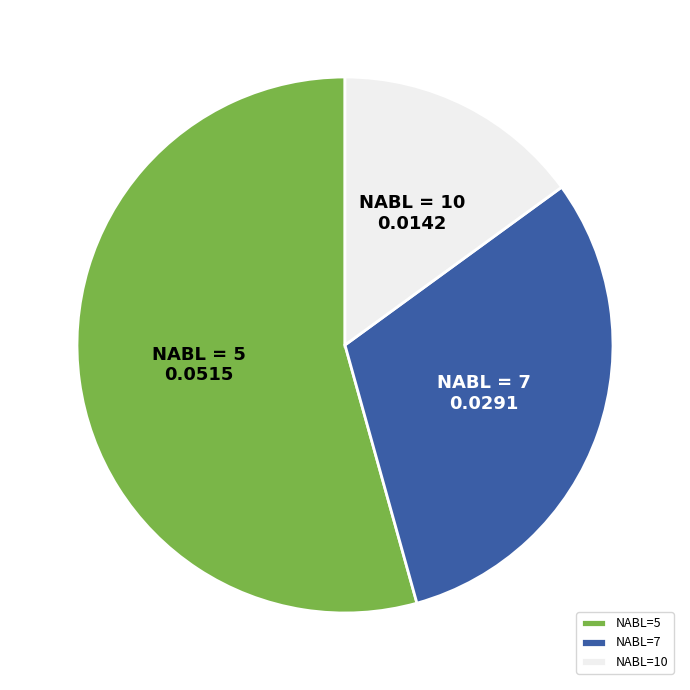

The NABL=10 slice represents 15% of the pie. True or false?

True